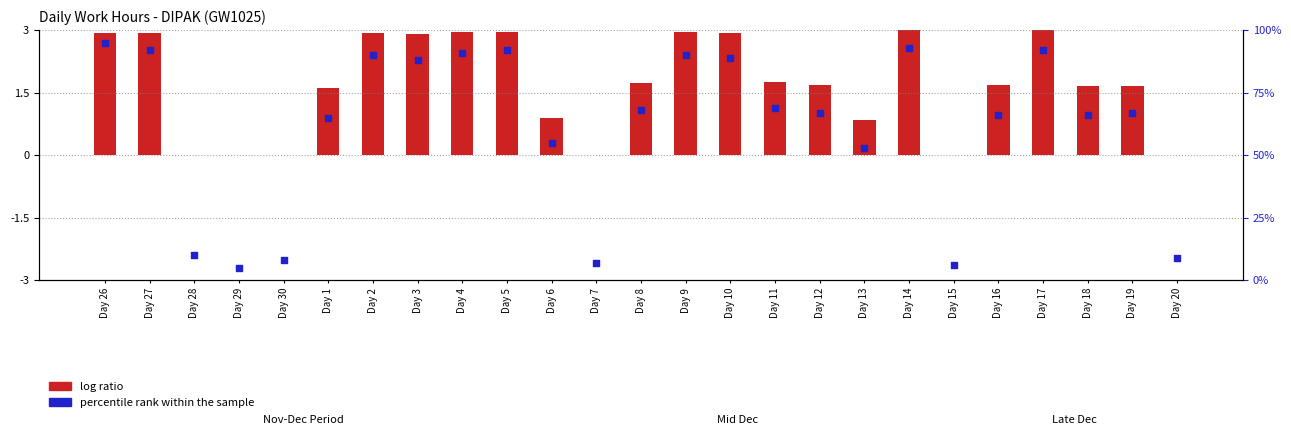

Which series has the largest total across all categories?

percentile rank within the sample